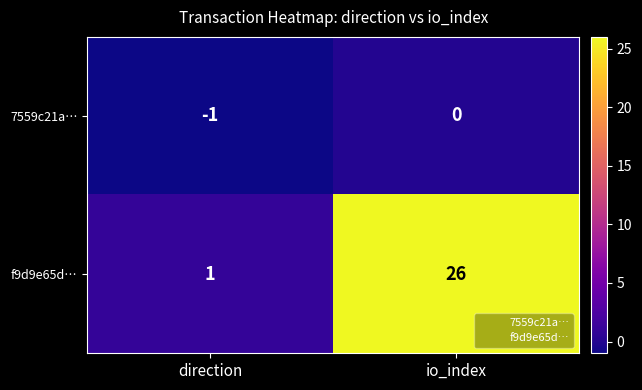

Which series has the widest spread of values?

f9d9e65d…